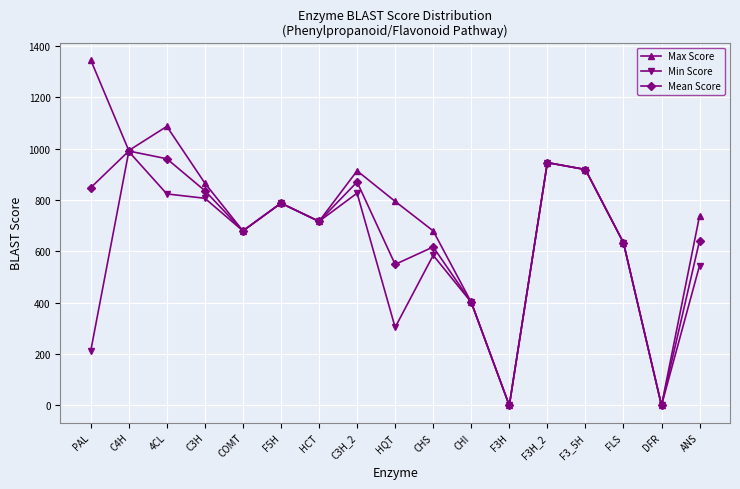

What is the spread (max minus min) of values at C3H_2?

87.0